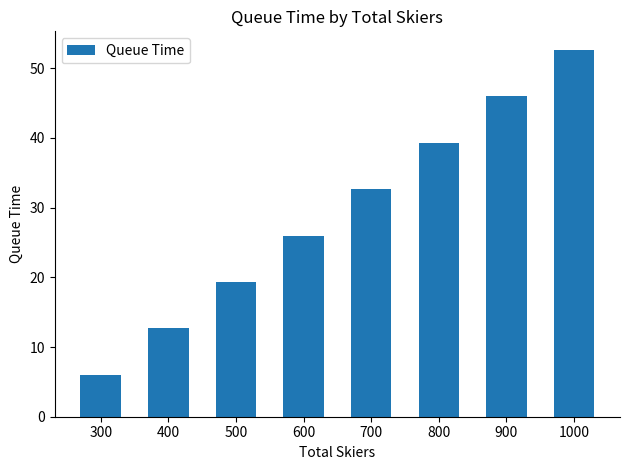

What is the difference between the values at 900 and 400?

33.3